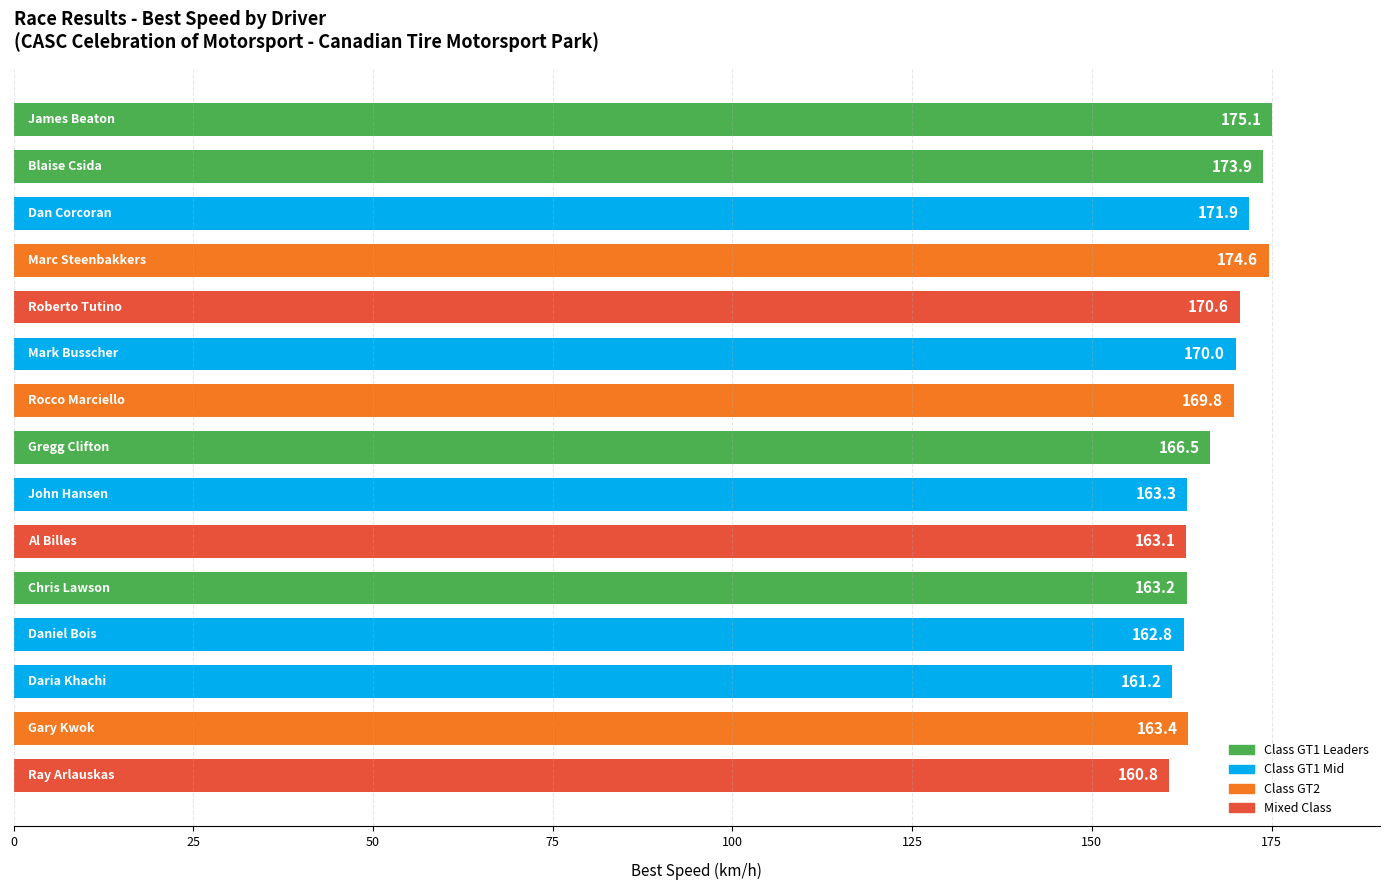

What is the maximum value shown in the chart?

175.1